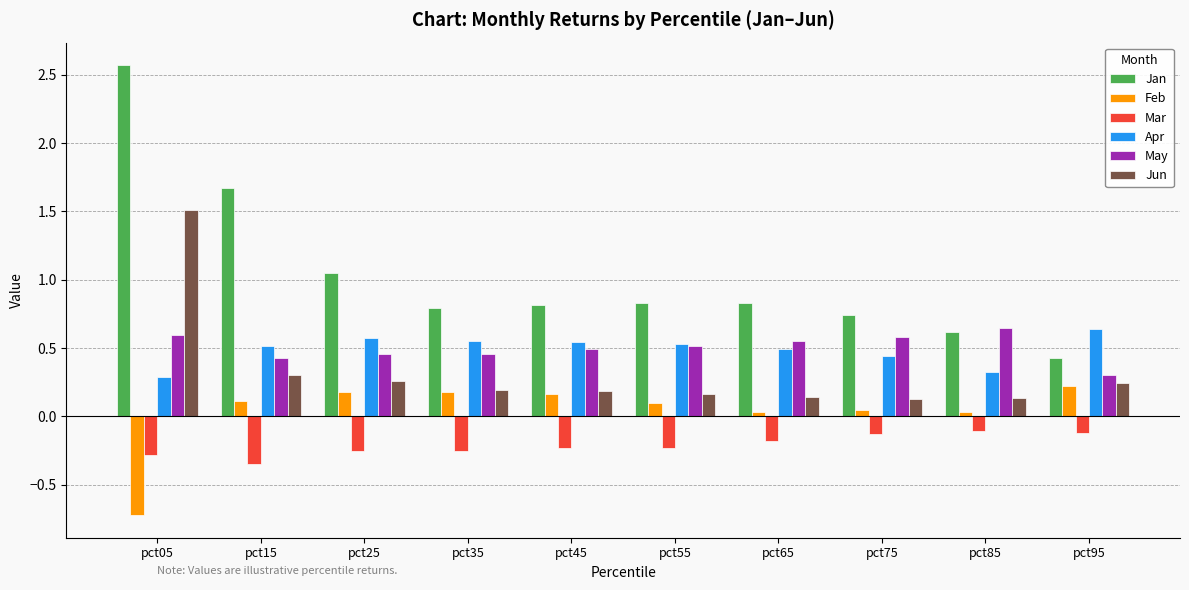

How many categories are shown in the chart?

10